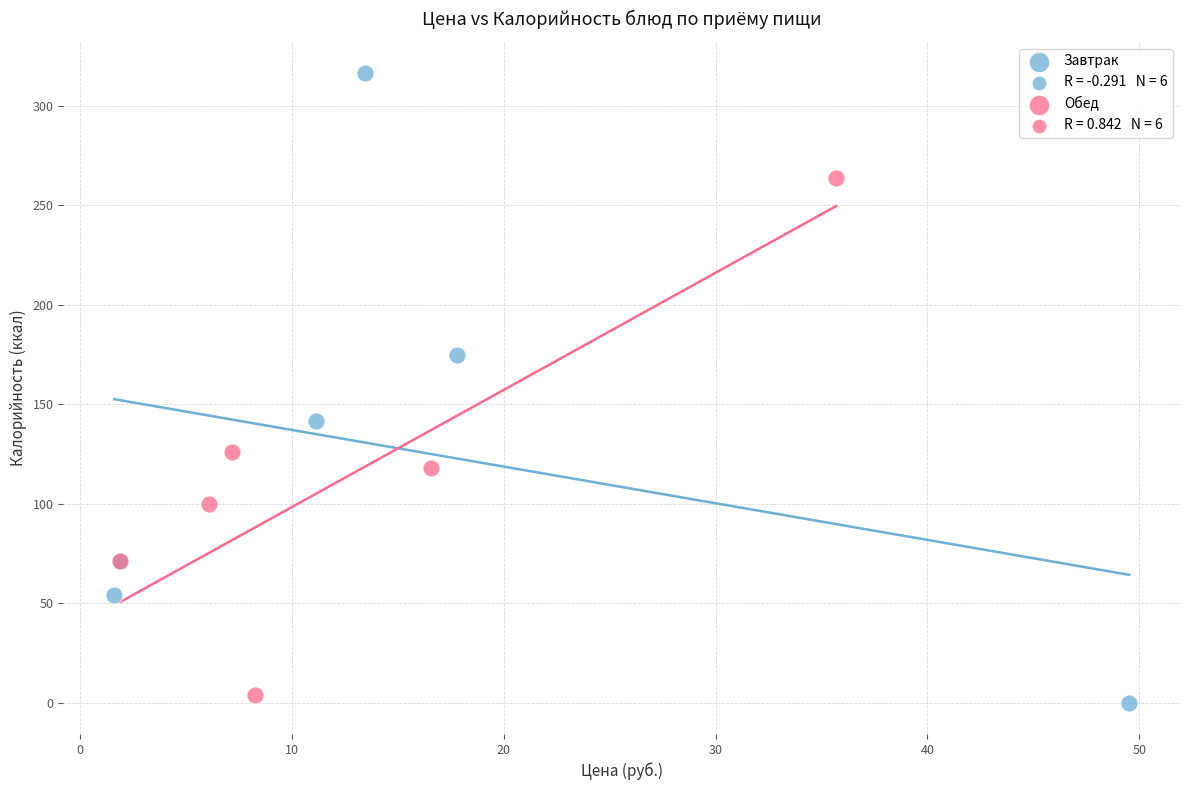

Which series reaches the maximum Y coordinate?

Завтрак